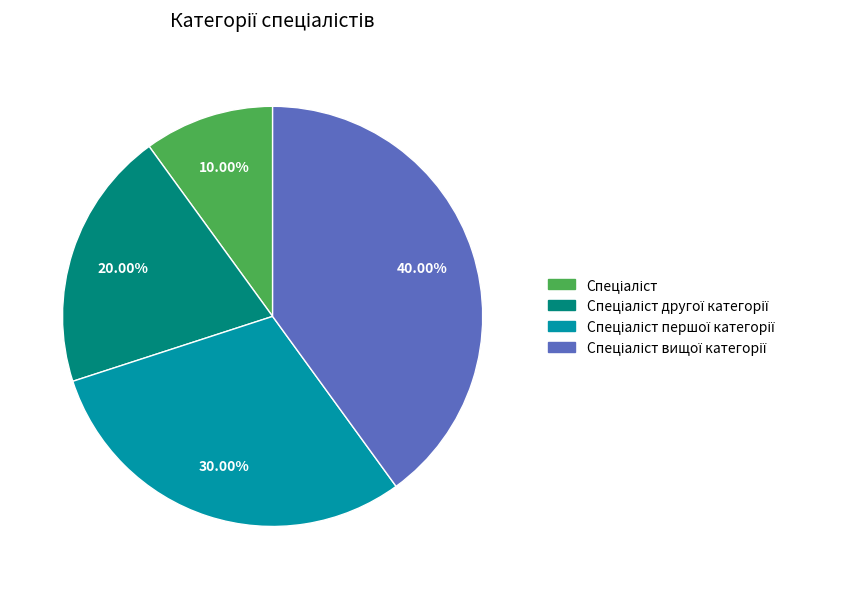

Is there a majority slice in this chart?

No